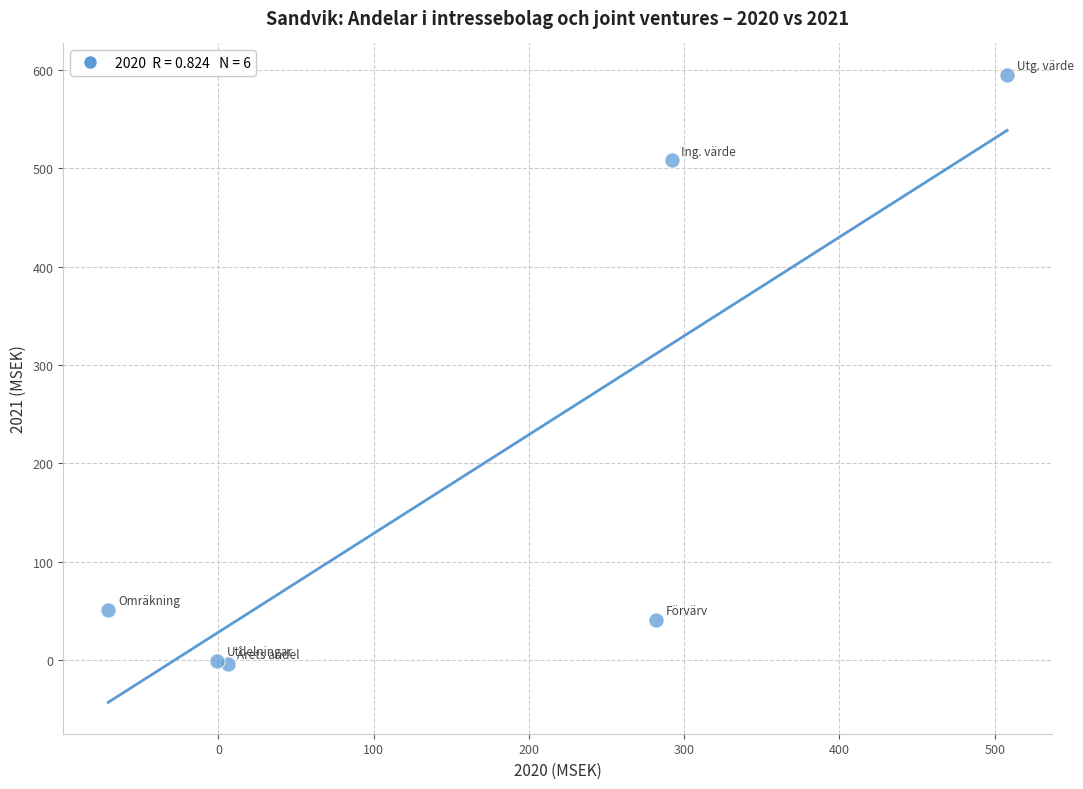

What is the average X value?

169